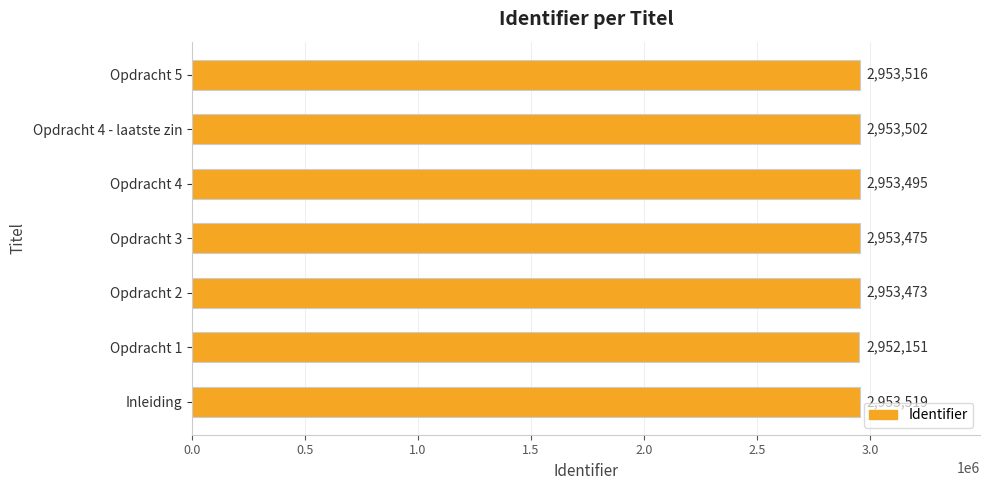

Reading bottom to top, list all the values displayed in this chart.

Inleiding=2953519	Opdracht 1=2952151	Opdracht 2=2953473	Opdracht 3=2953475	Opdracht 4=2953495	Opdracht 4 - laatste zin=2953502	Opdracht 5=2953516